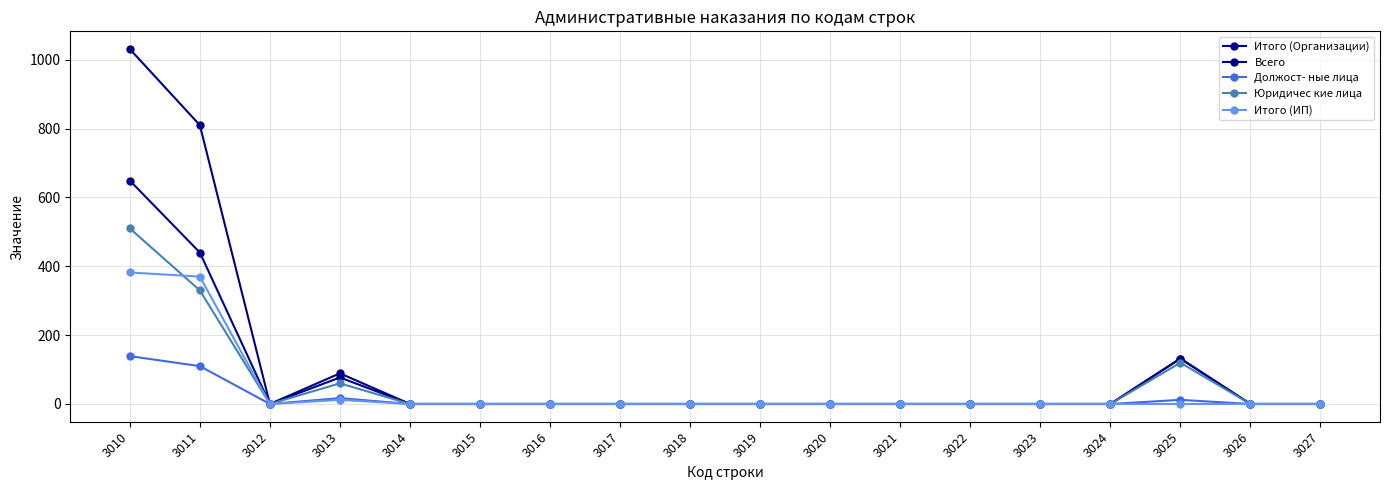

Where is Итого (Организации) nearest to the value 324?

3011